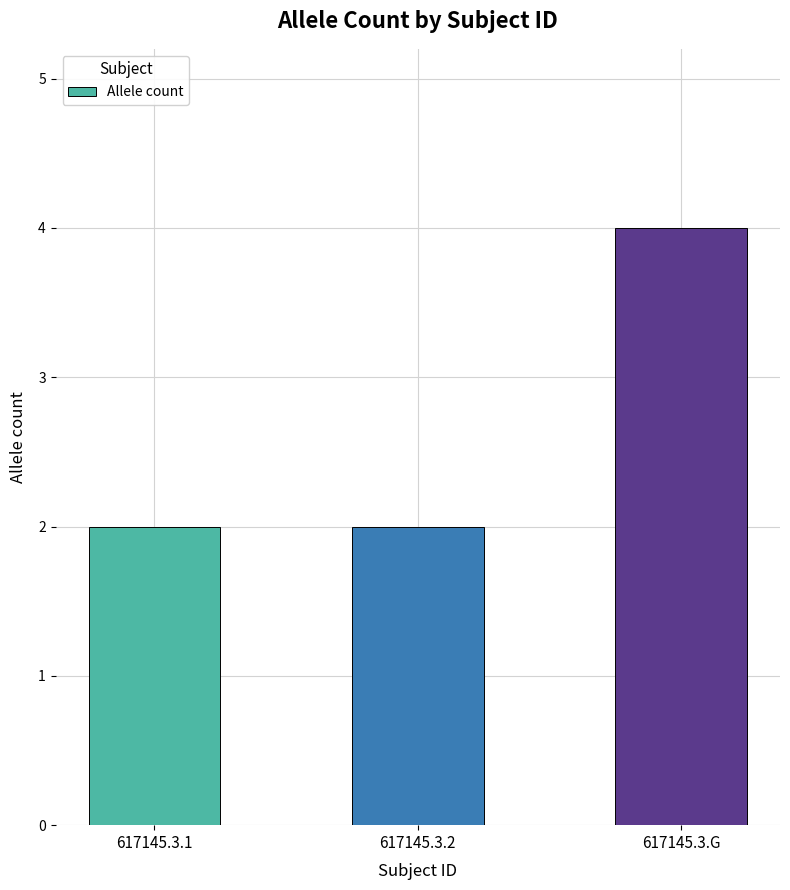

Which has a higher value, 617145.3.2 or 617145.3.G?

617145.3.G